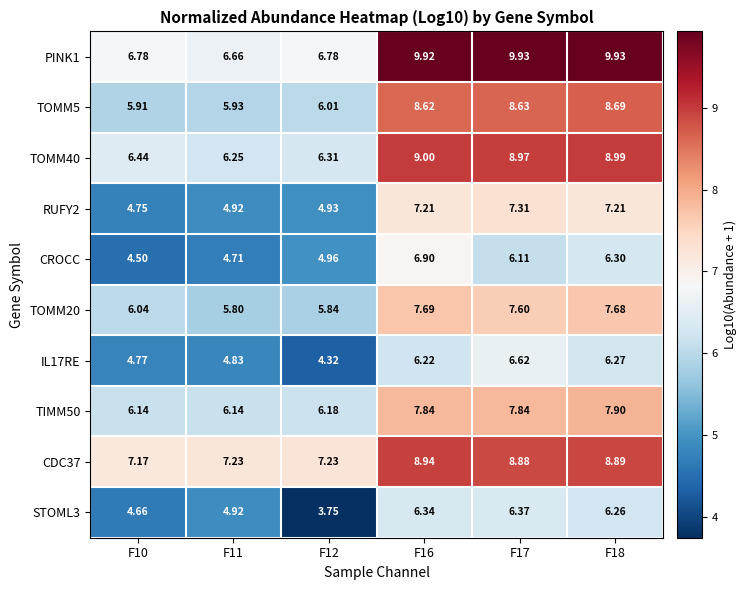

At how many categories does at least one series exceed 7?

6